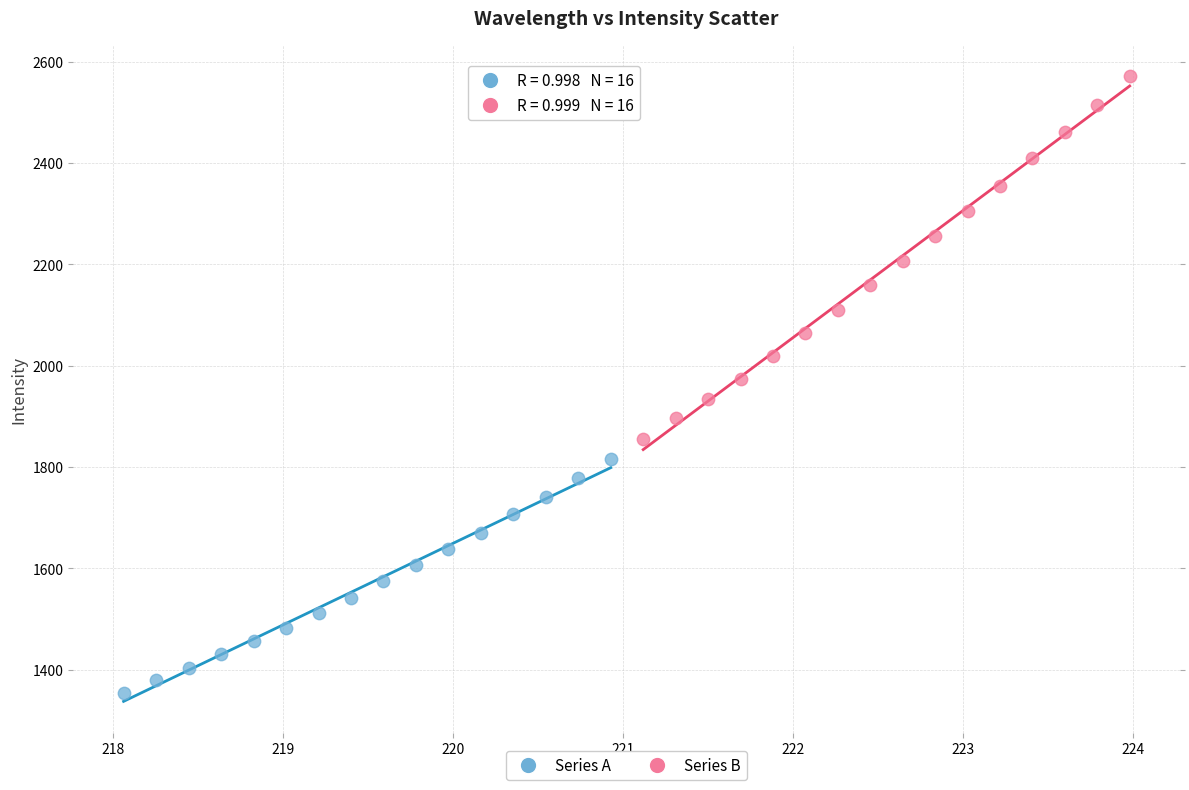

Which series has the widest spread of Y values?

Series B